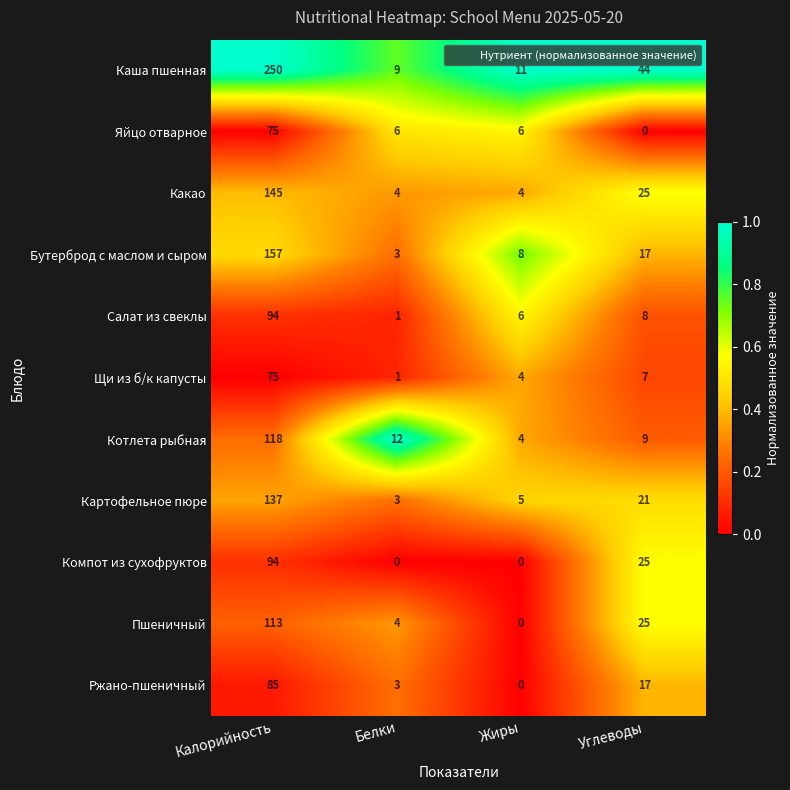

What is the greatest value displayed?

250